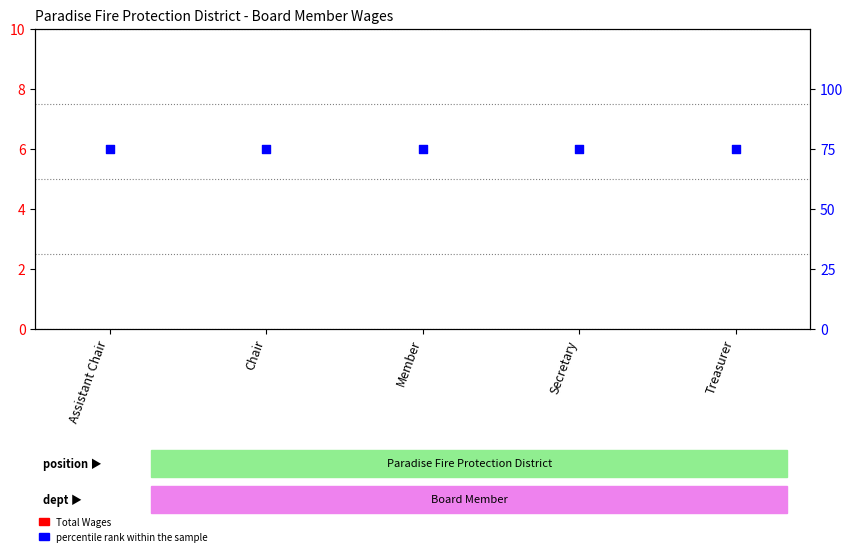

At how many categories does at least one series exceed 25?

5